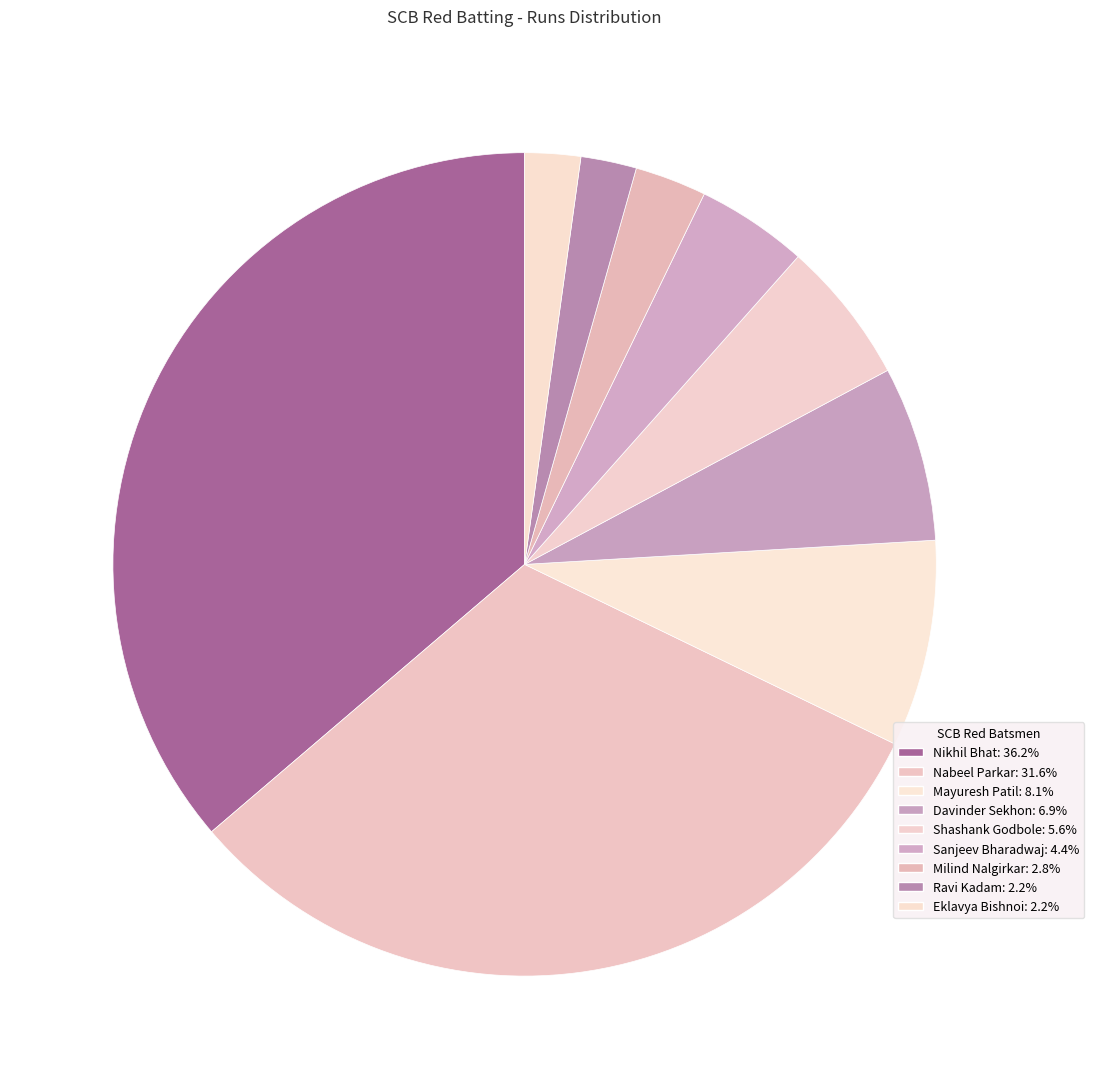

How many slices are in this pie chart?

9